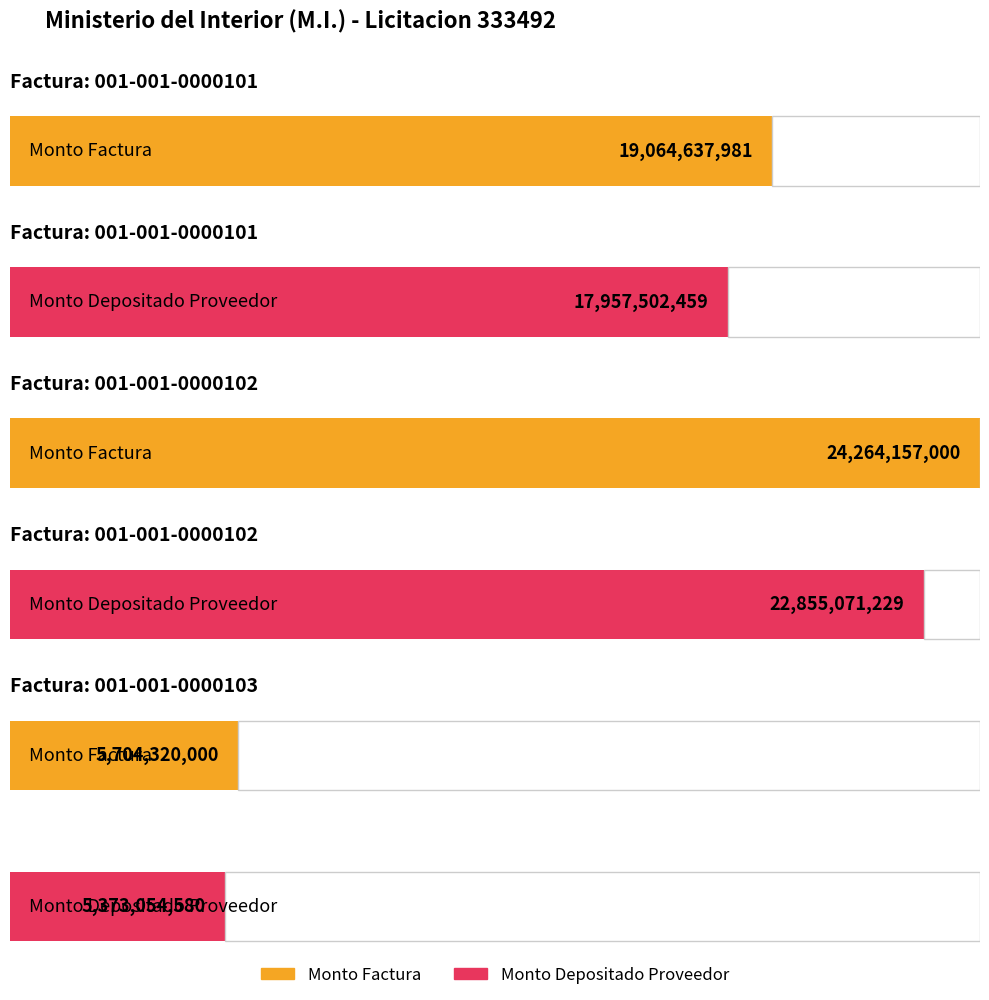

The value of monto_factura at 001-001-0000103 is 10254290441. True or false?

False